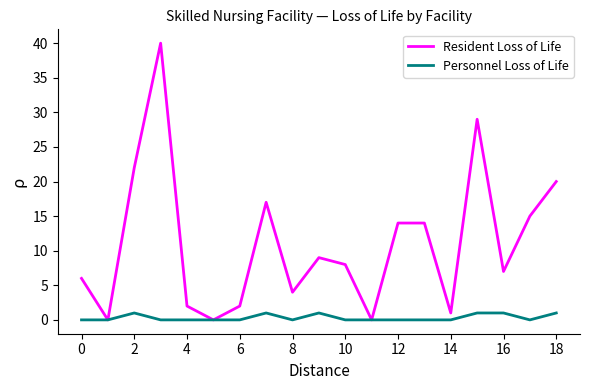

List the series in order of their overall mean, lowest first.

Personnel Loss of Life, Resident Loss of Life